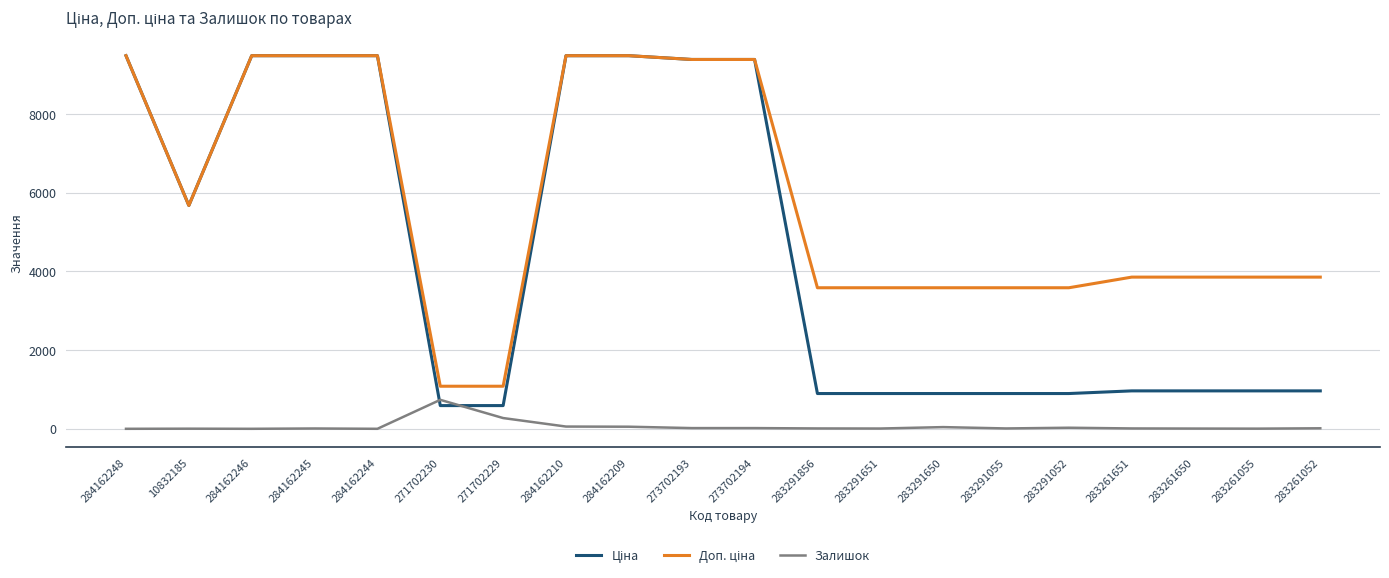

What is the maximum value shown in the chart?

9480.1